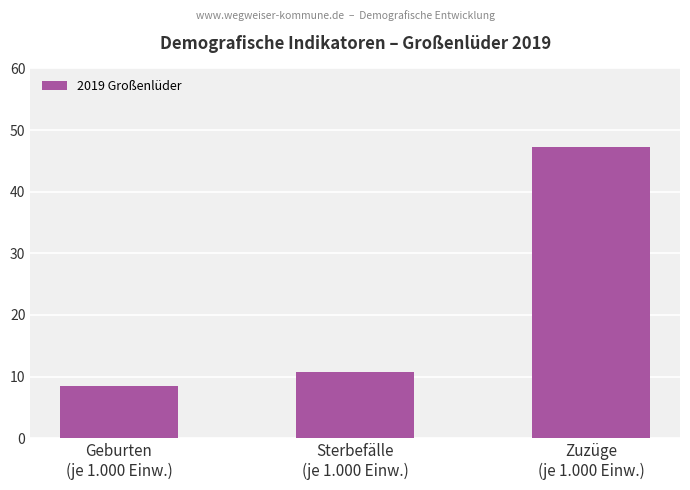

How many bars are there in total?

3